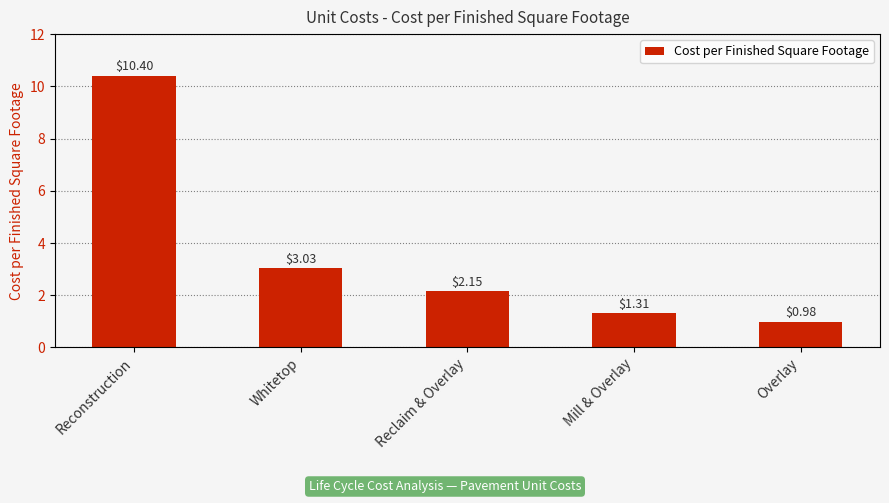

What is the label of the 2nd bar from the right?

Mill & Overlay